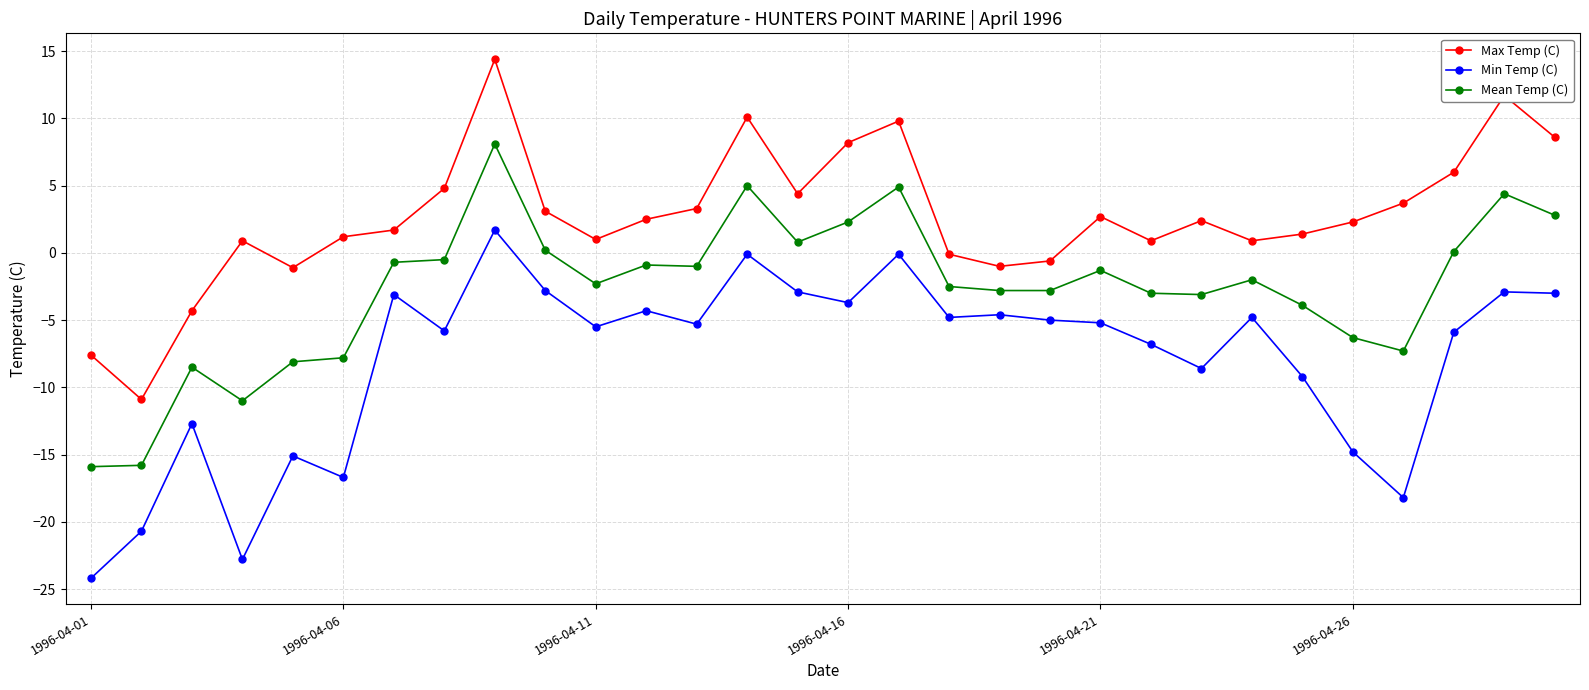

True or false: Max Temp (C) has more than 2 interior local peaks.

True